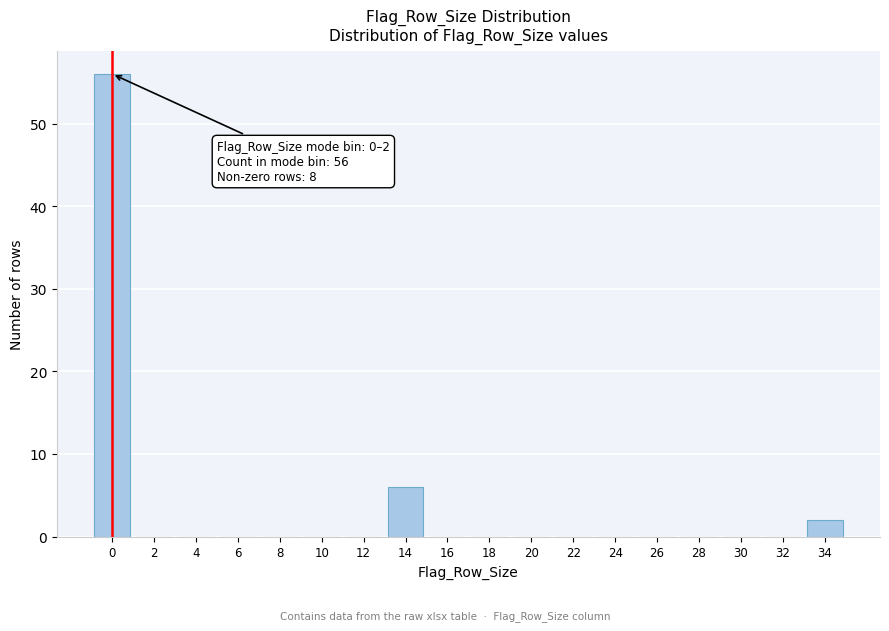

Reading left to right, what are all the values shown in this chart?

0=56	2=0	4=0	6=0	8=0	10=0	12=0	14=6	16=0	18=0	20=0	22=0	24=0	26=0	28=0	30=0	32=0	34=2